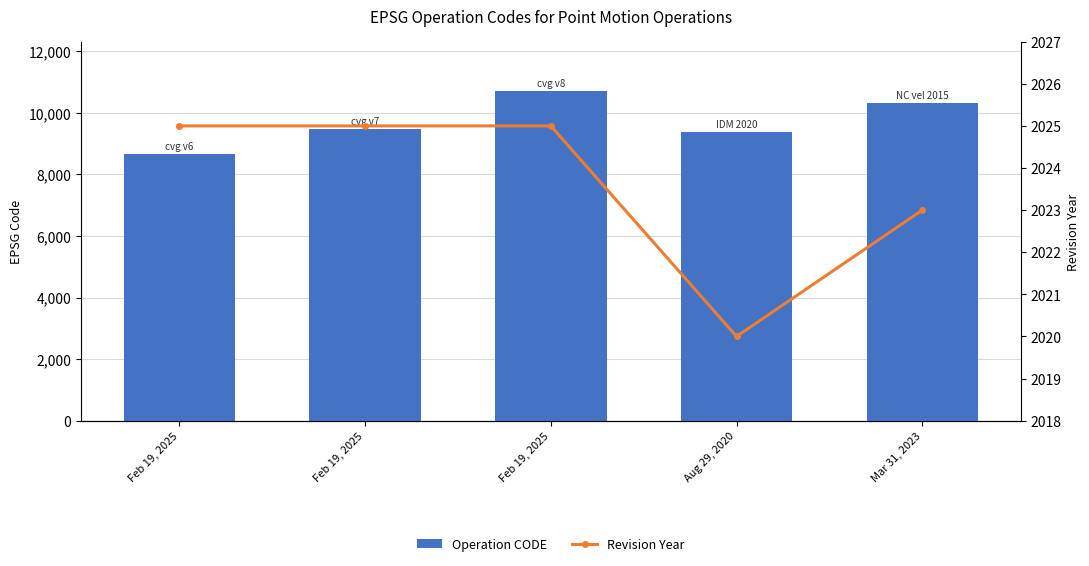

What is the difference between the maximum and minimum values in the Operation CODE series?

2031